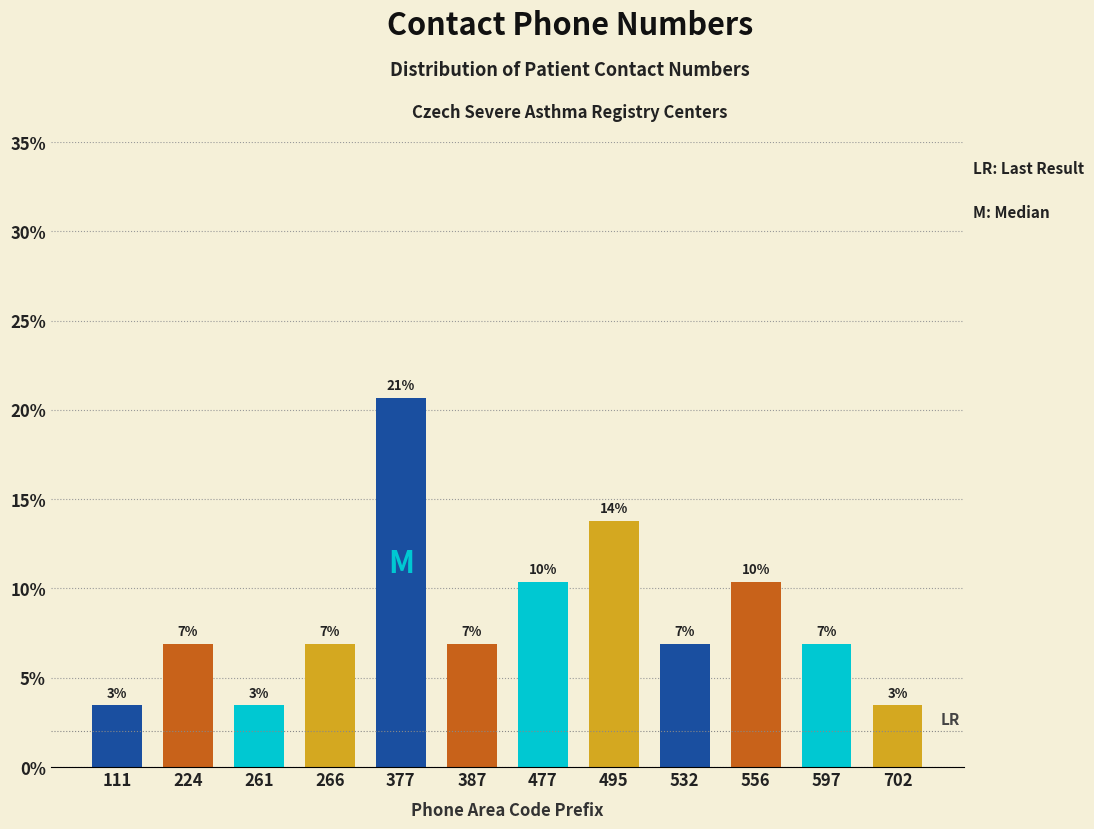

Does the chart contain any negative values?

No